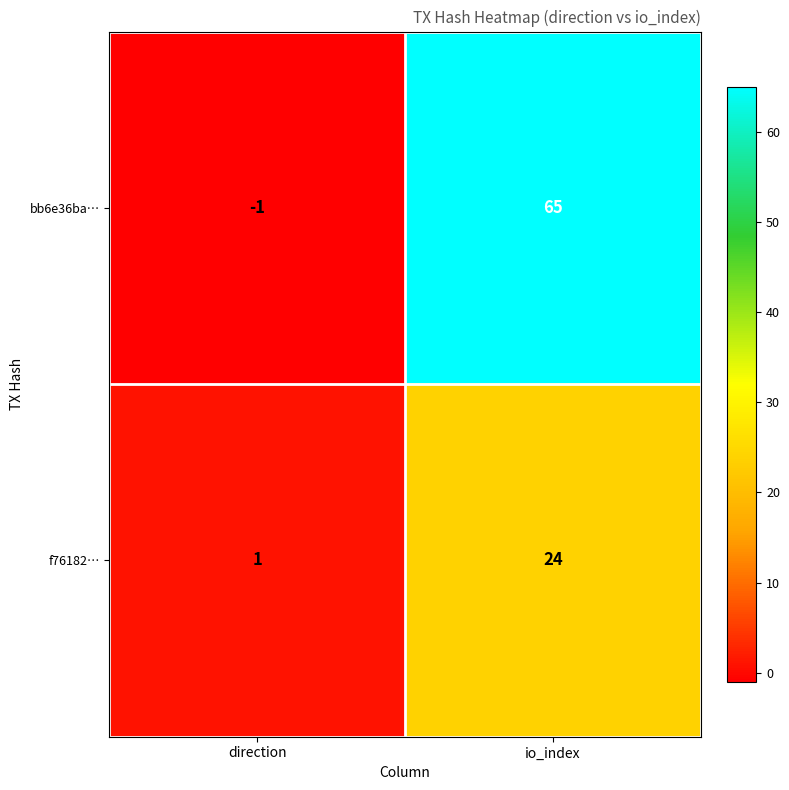

Which label corresponds to the largest value in the chart?

io_index